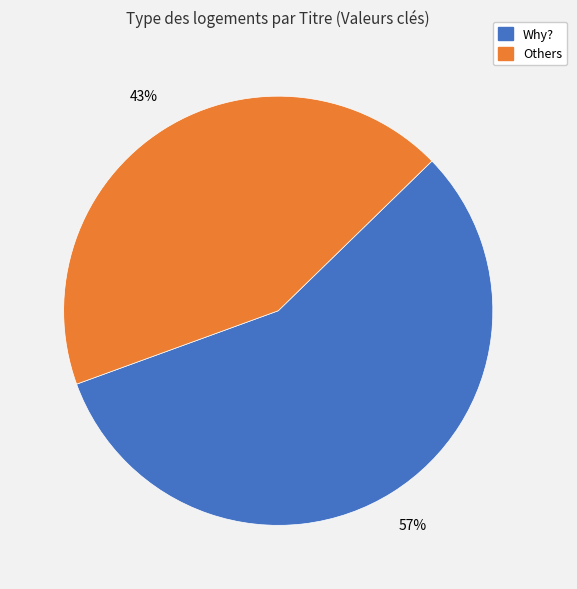

How many slices are in this pie chart?

2